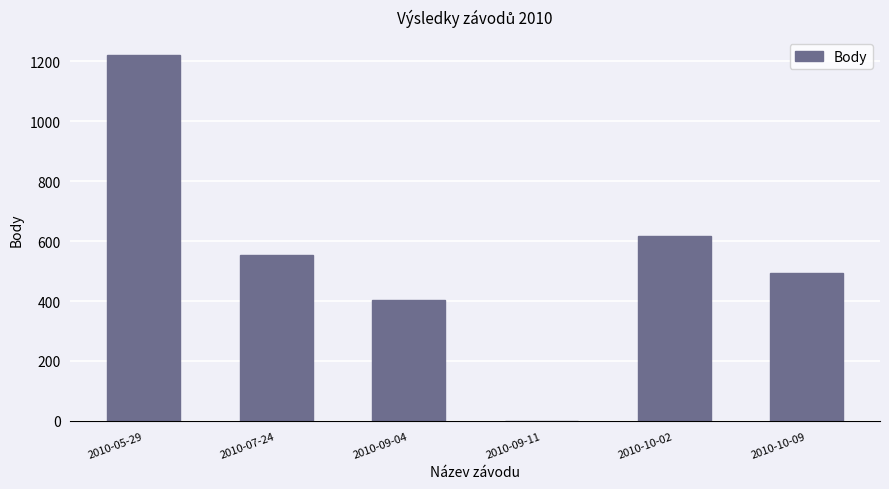

Where does the data first go above 554?

2010-05-29